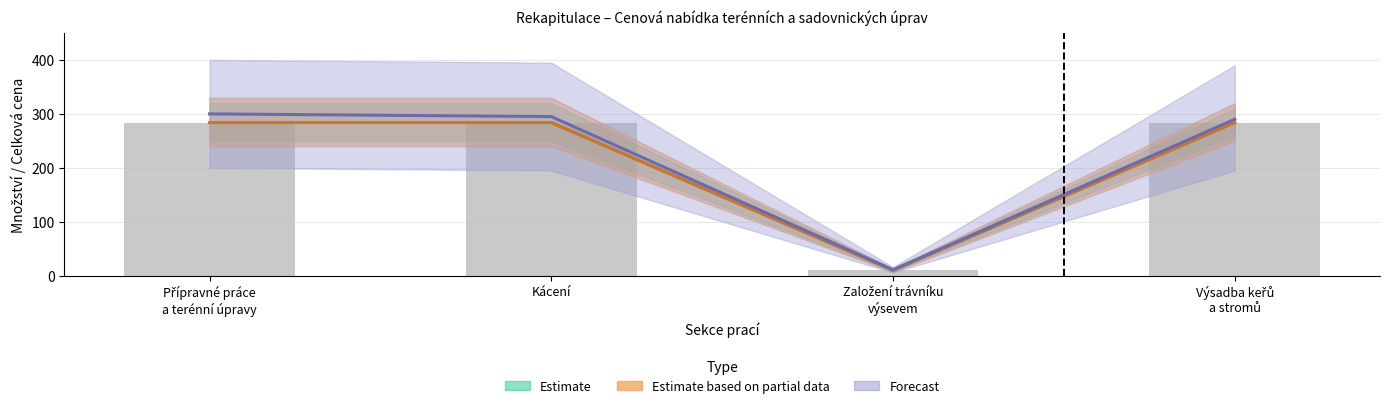

True or false: the data shows 191 at Kácení.

False